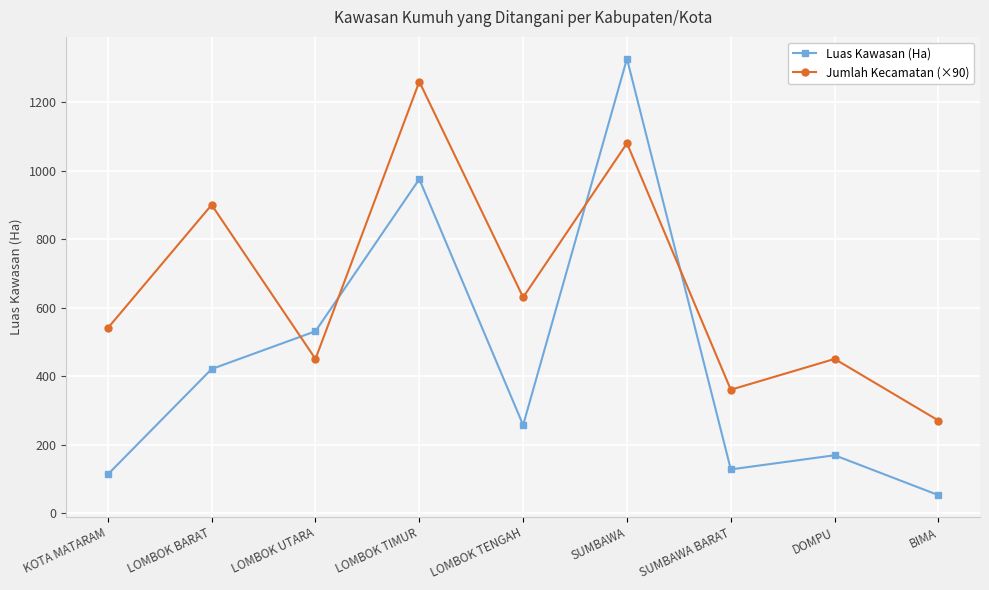

Which series has the largest range (max minus min)?

Luas Kawasan (Ha)